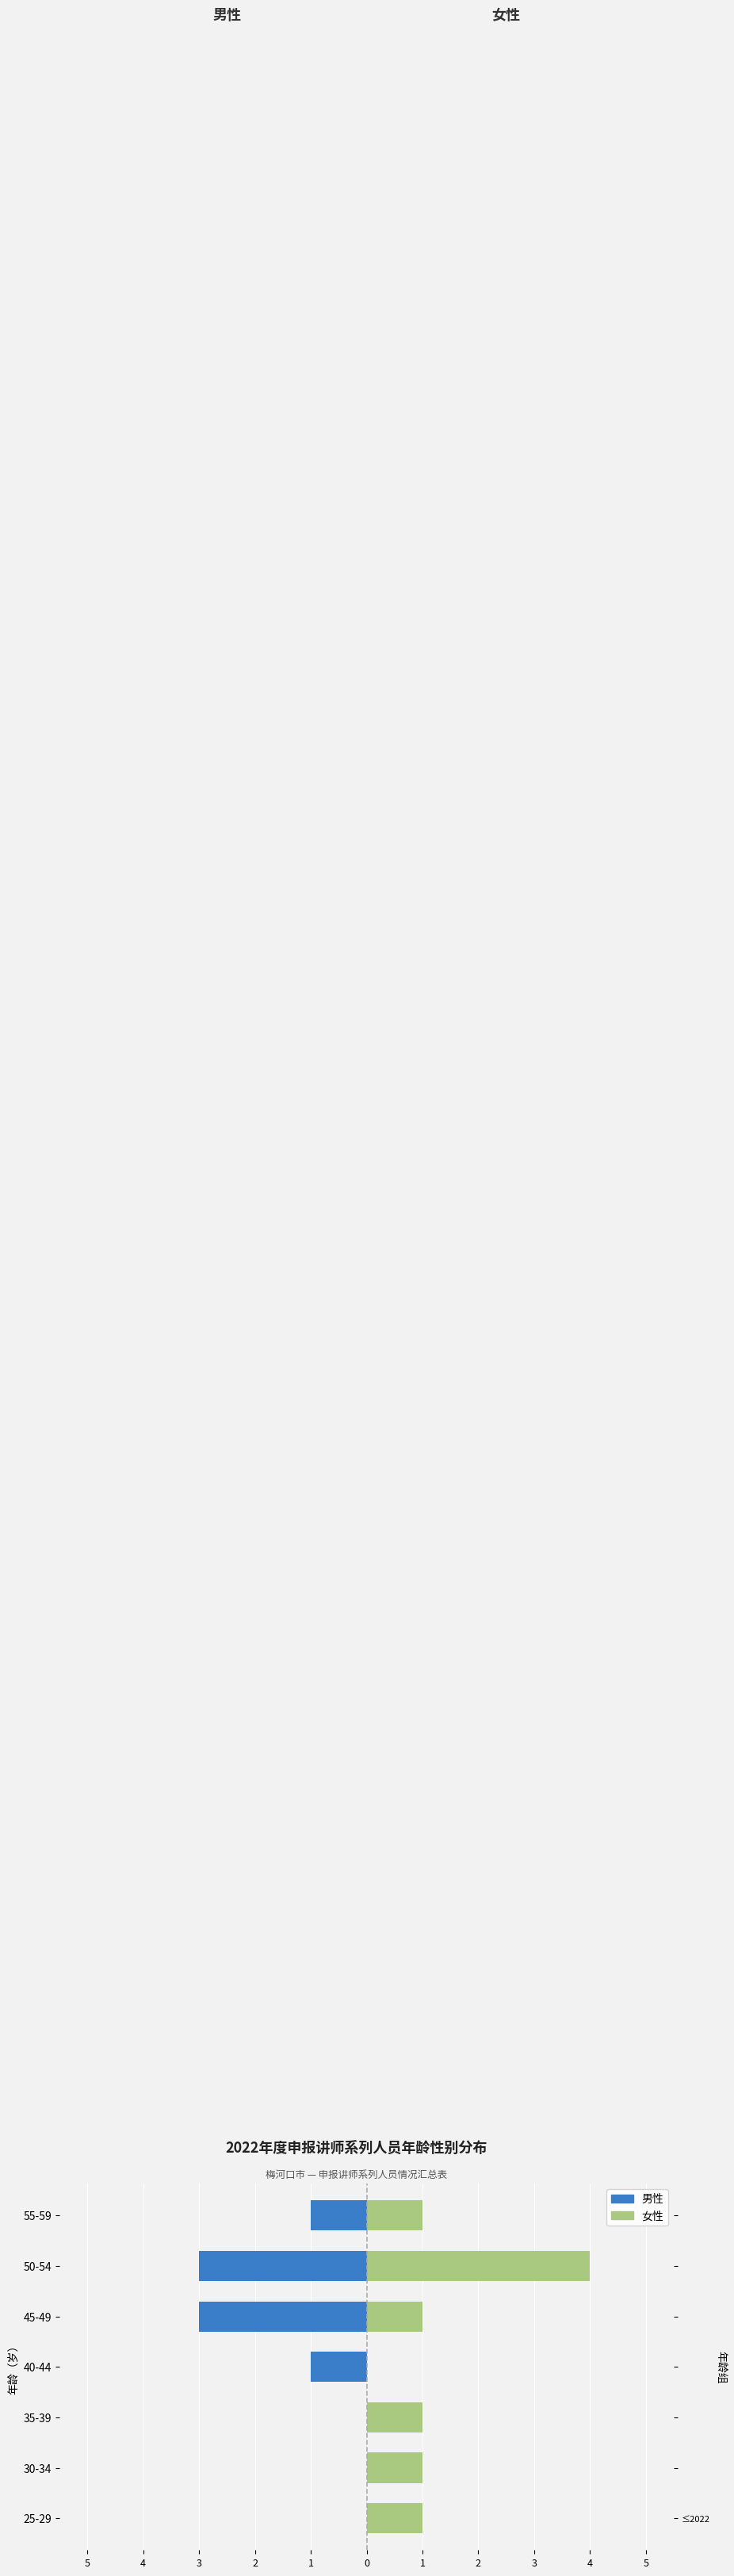

Rank the series by their average value, from lowest to highest.

男性, 女性